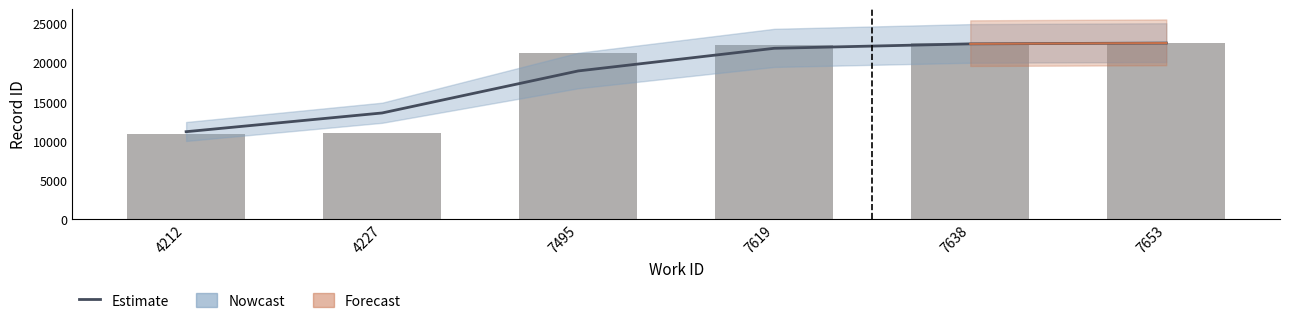

Count the number of categories in the chart.

6